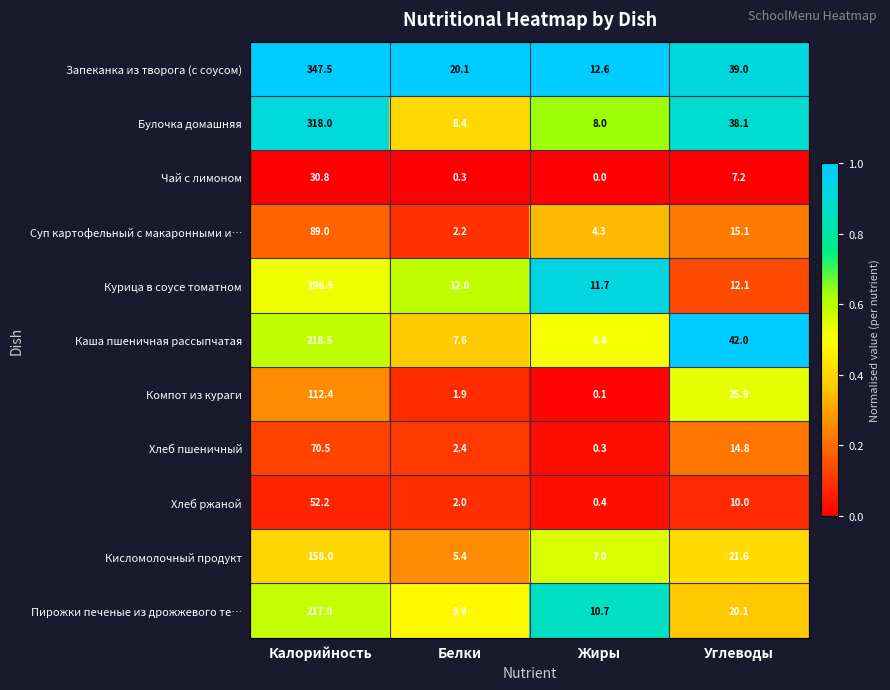

What is the difference between the Хлеб ржаной values at Белки and Калорийность?

50.2